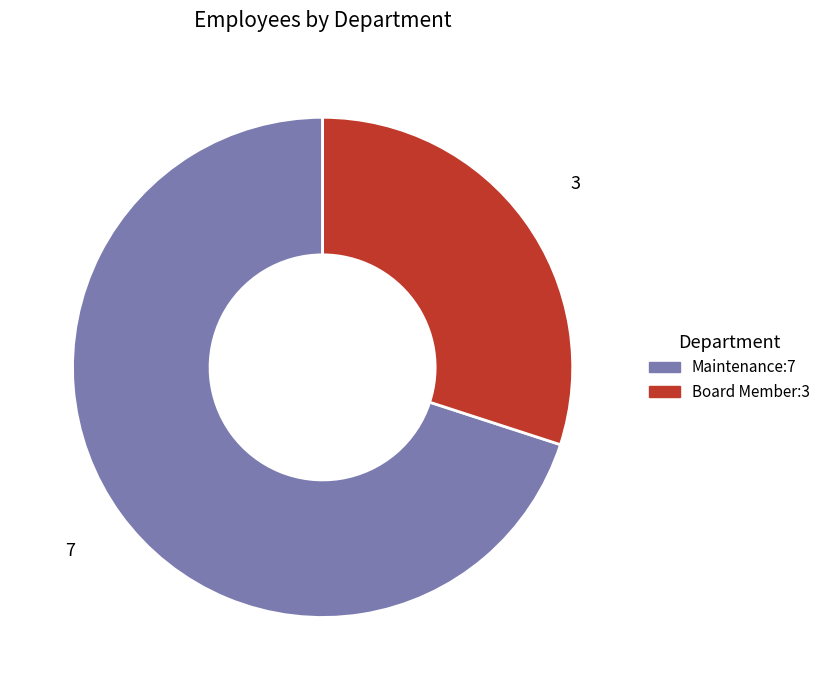

How many segments does this pie chart have?

2